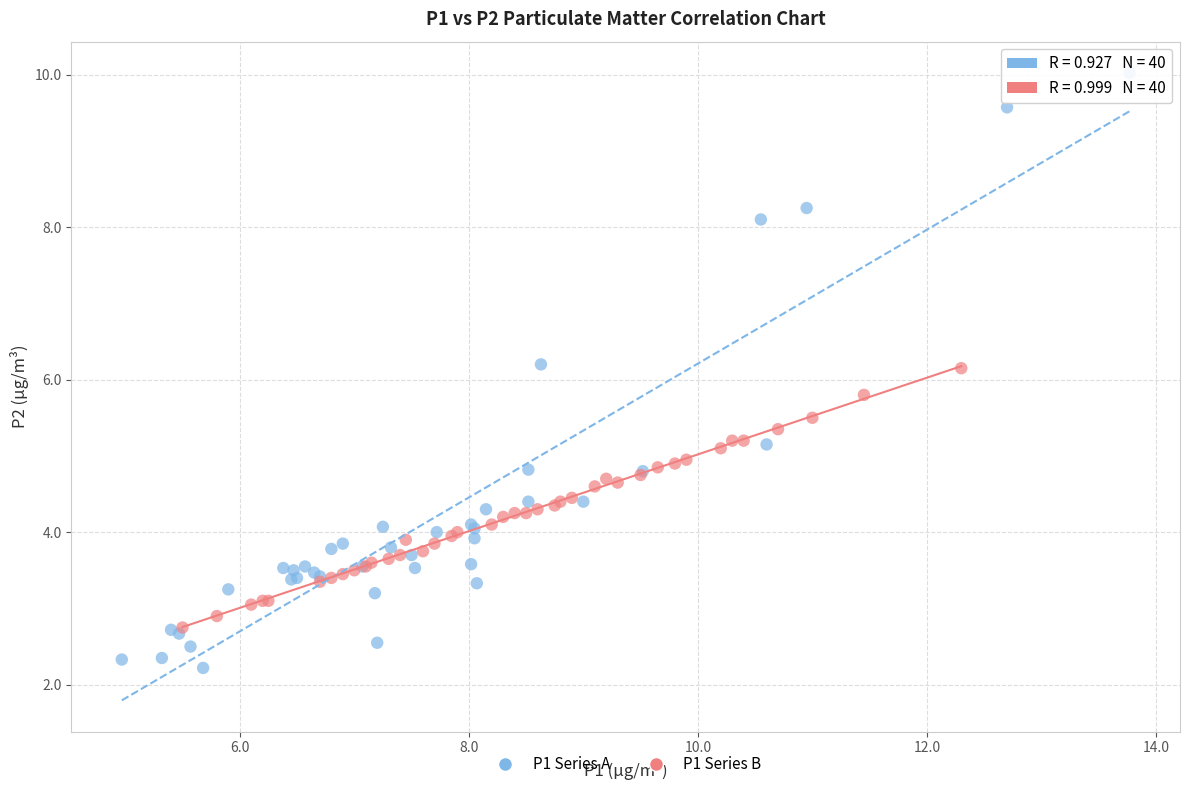

Which series contains the highest Y value?

P1 Series A